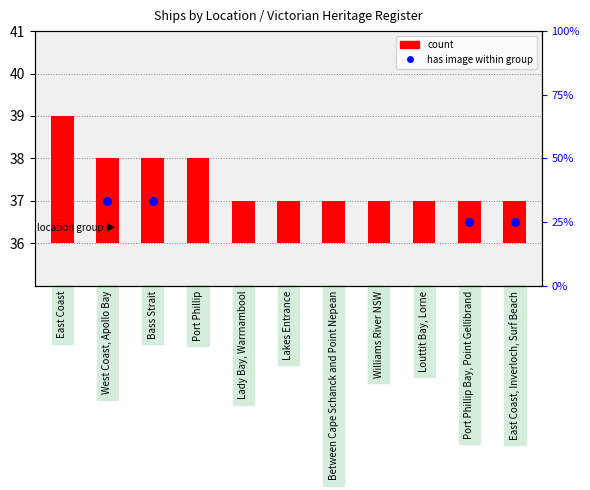

Between Lakes Entrance and East Coast, which is larger?

East Coast